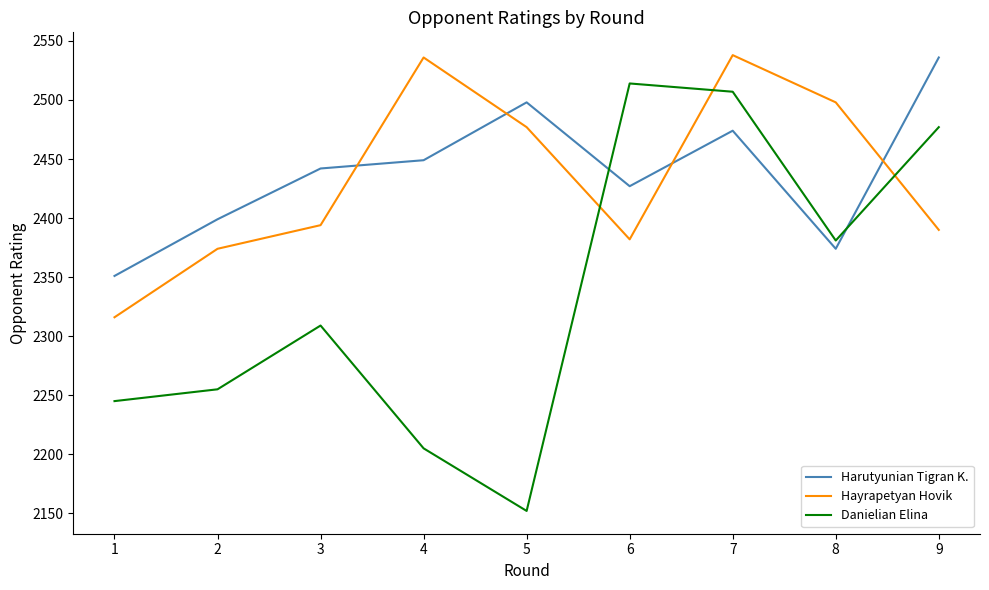

How many intersections are there between Hayrapetyan Hovik and Danielian Elina?

3